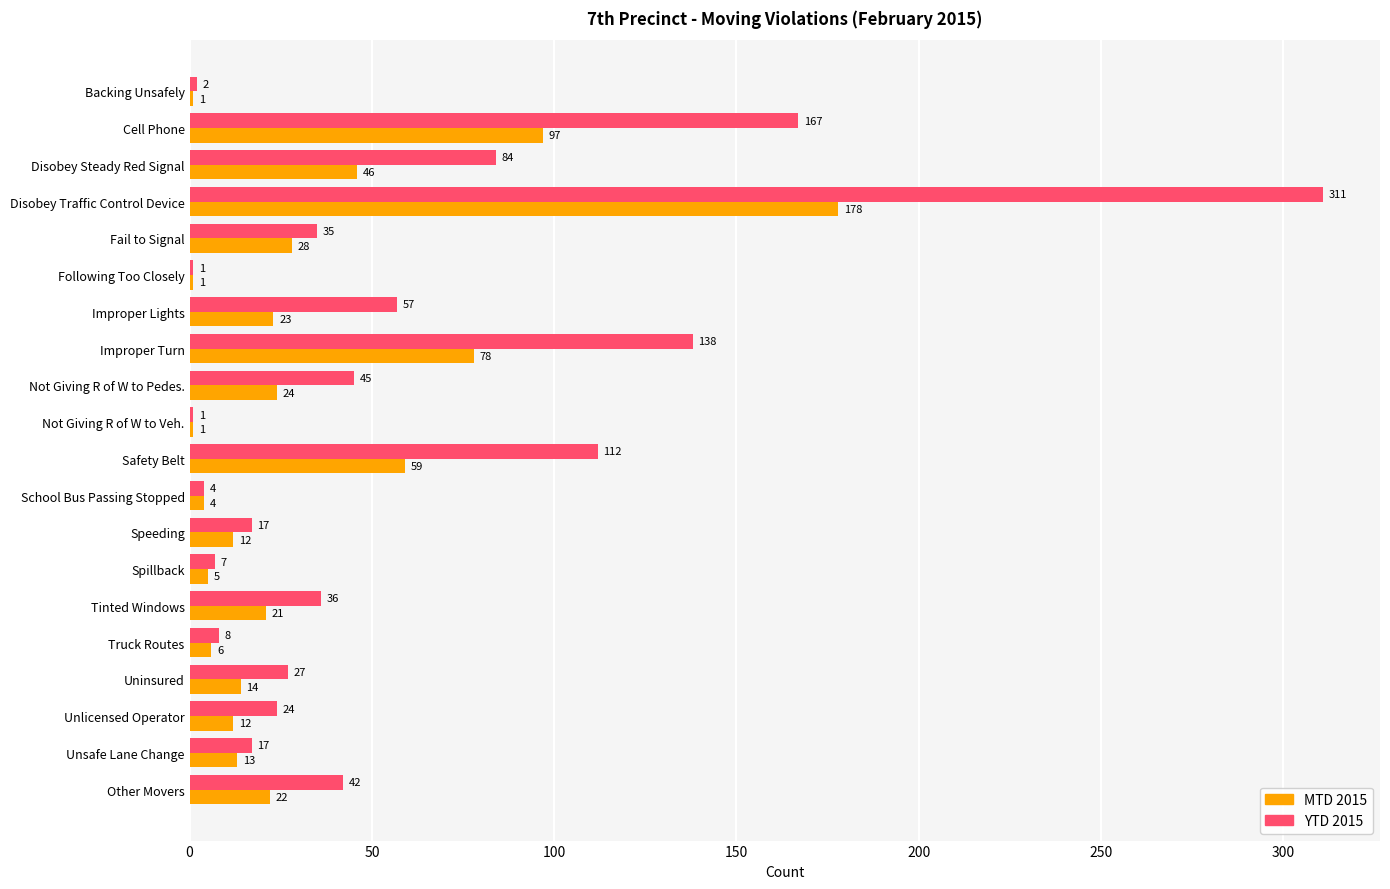

Which series has the widest spread of values?

YTD 2015